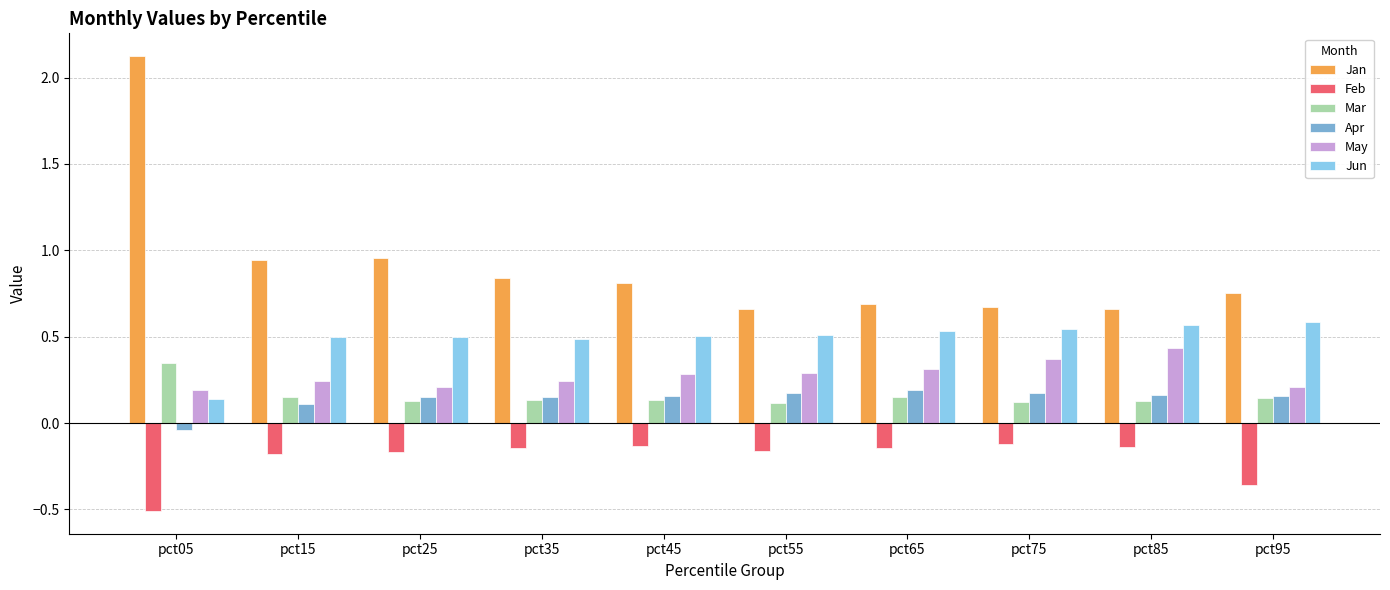

Which series has the largest range (max minus min)?

Jan